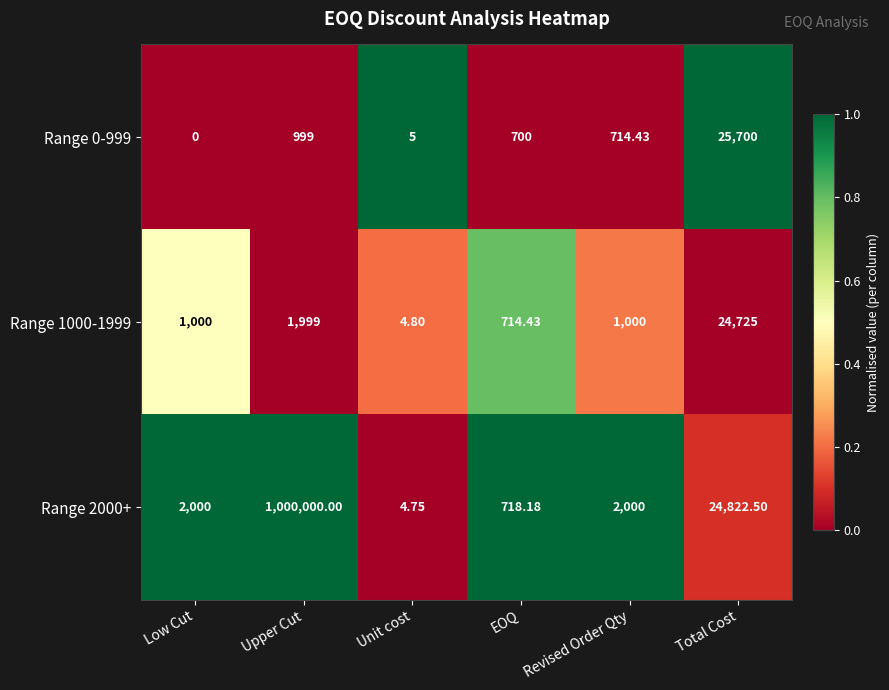

Between Upper Cut and Revised Order Qty, which series saw the biggest shift?

Range 2000+